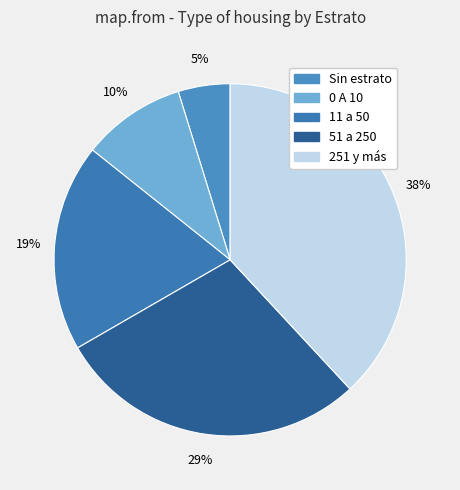

How many slices are in this pie chart?

5